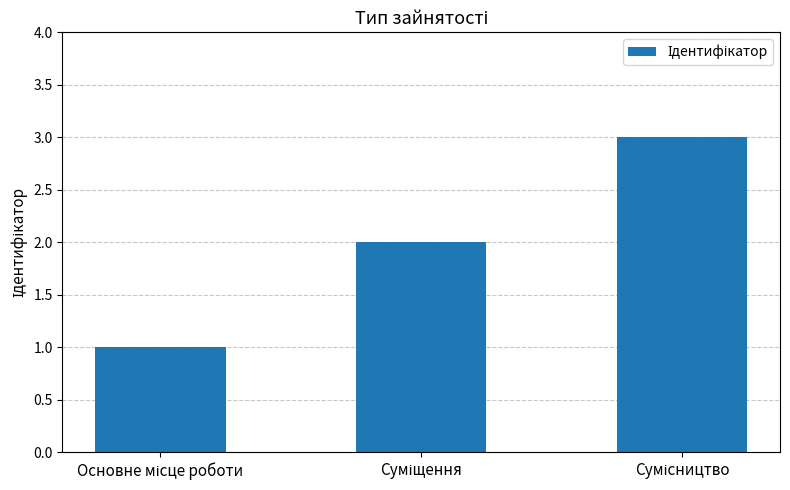

What is the maximum value shown in the chart?

3